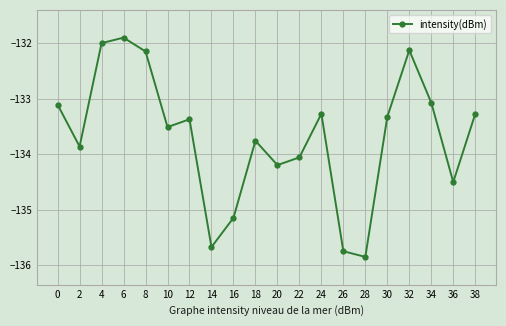

What is the approximate value at 18?

-133.8